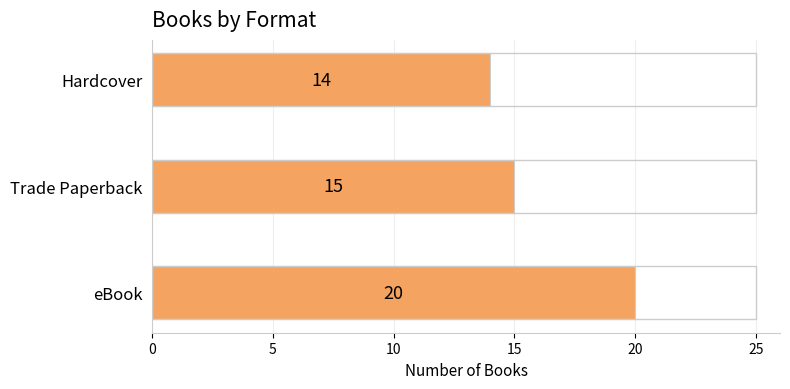

What is the change in value from eBook to Trade Paperback?

-5